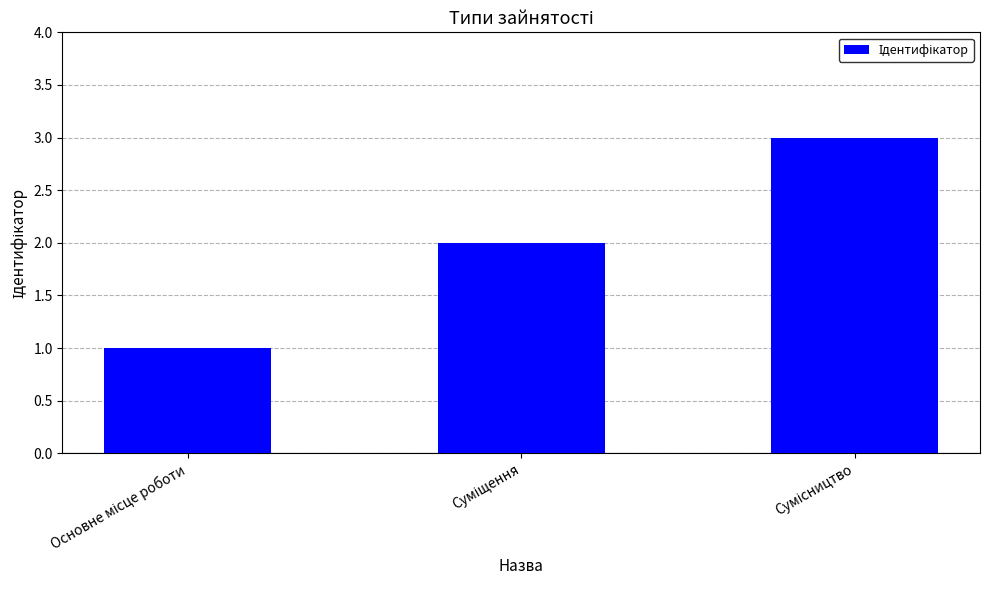

What is the greatest value displayed?

3